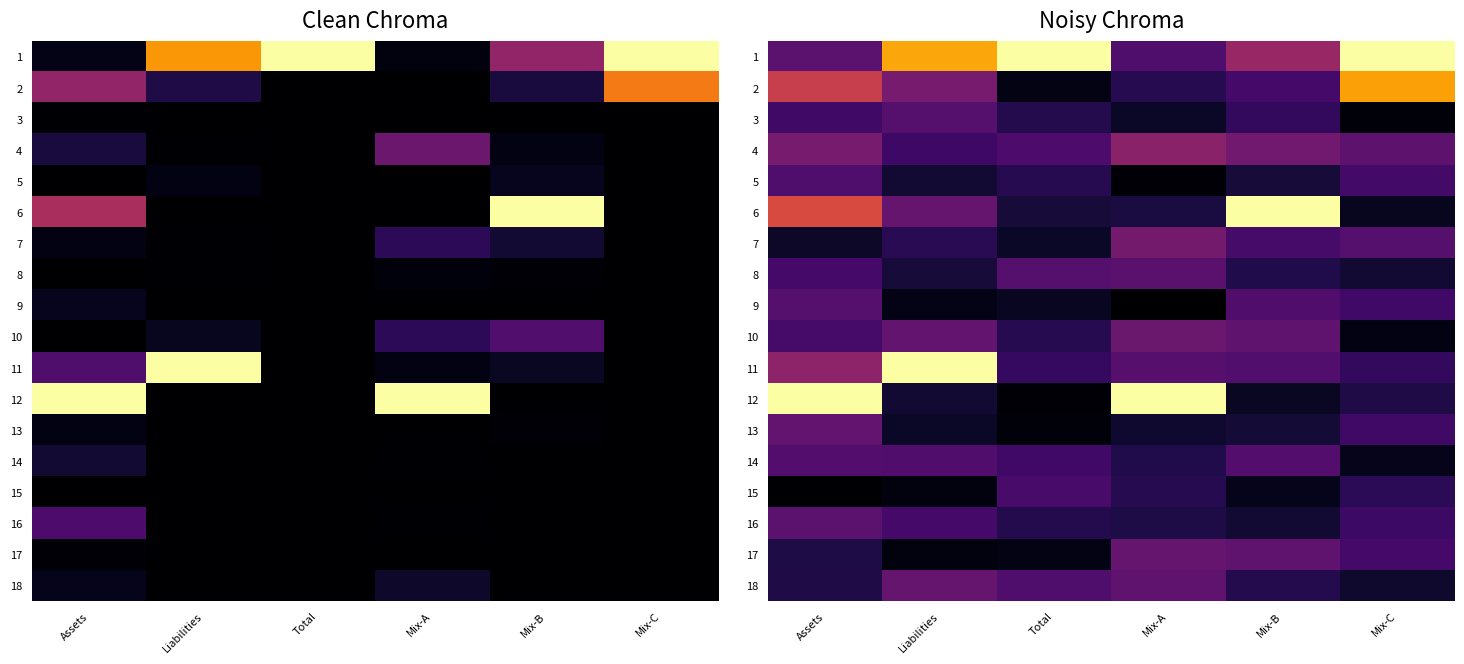

Which series has the largest total across all categories?

1